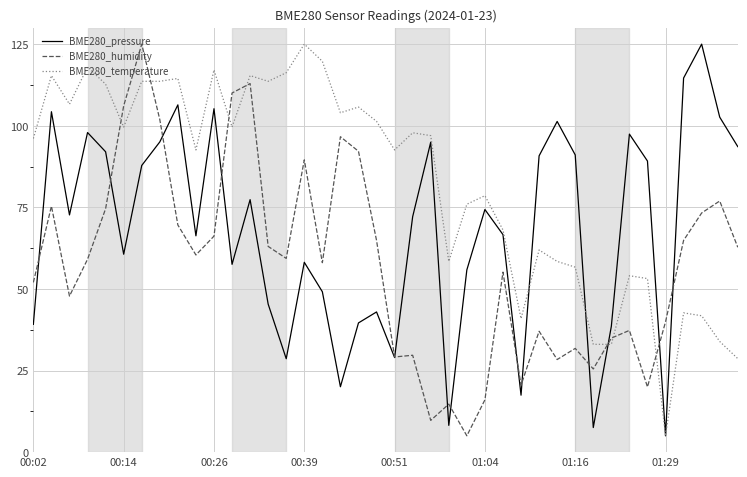

Rank the series by their average value, from lowest to highest.

BME280_humidity, BME280_pressure, BME280_temperature